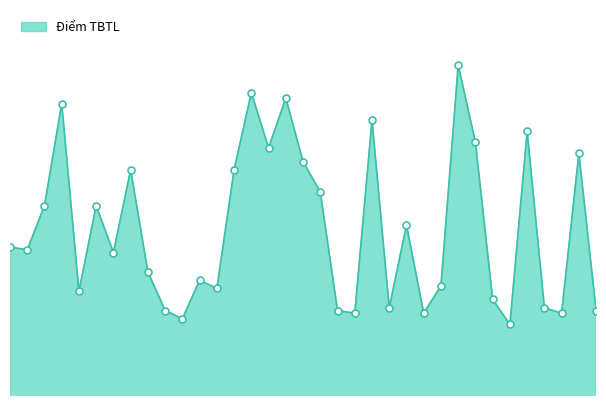

Does the chart have visible grid lines?

No